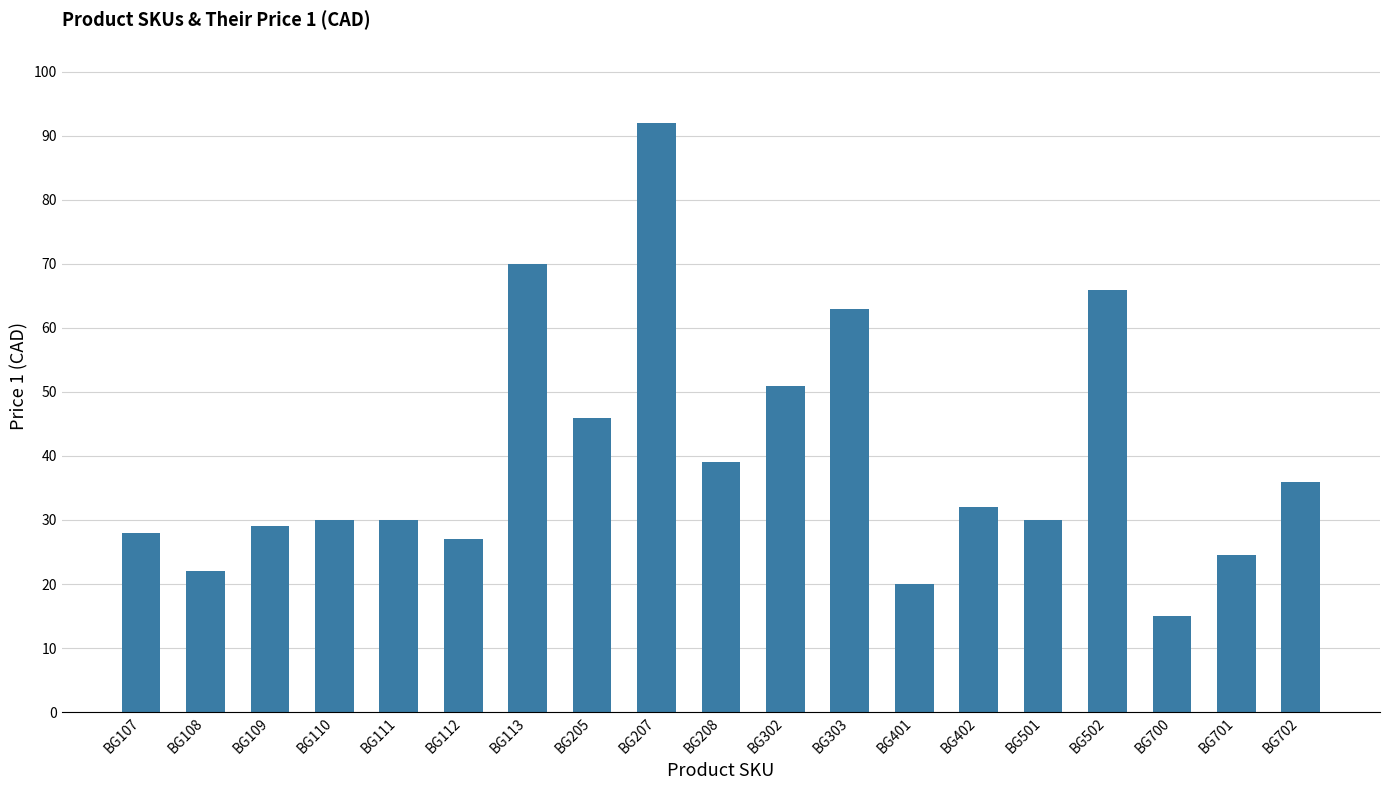

At which category does the chart reach its minimum across all series?

BG700